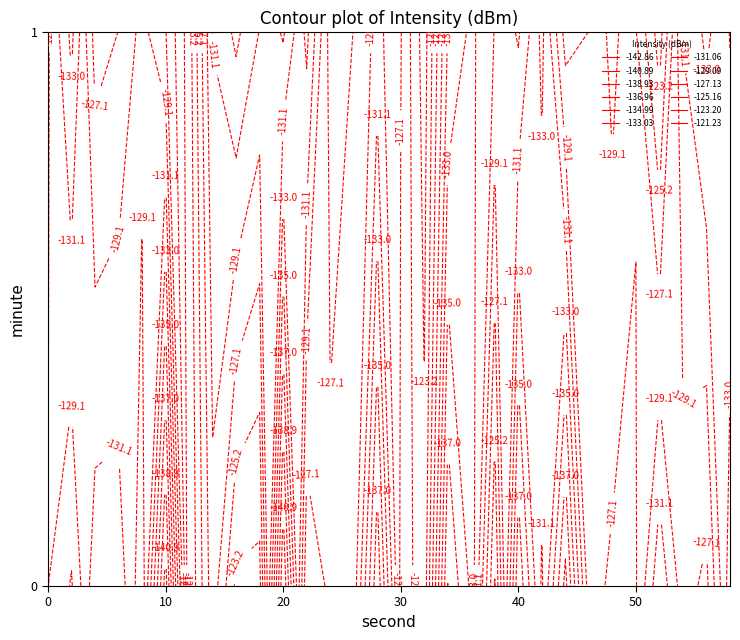

Between 16 and 17, which is larger?

16